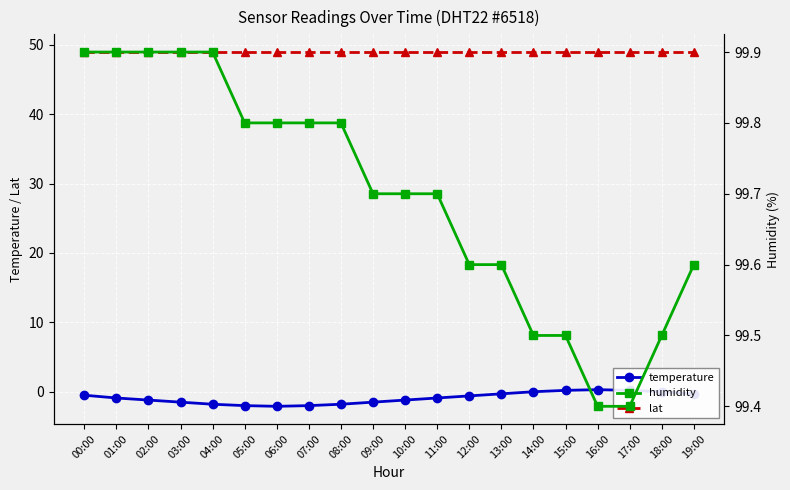

Which series has the widest spread of values?

temperature